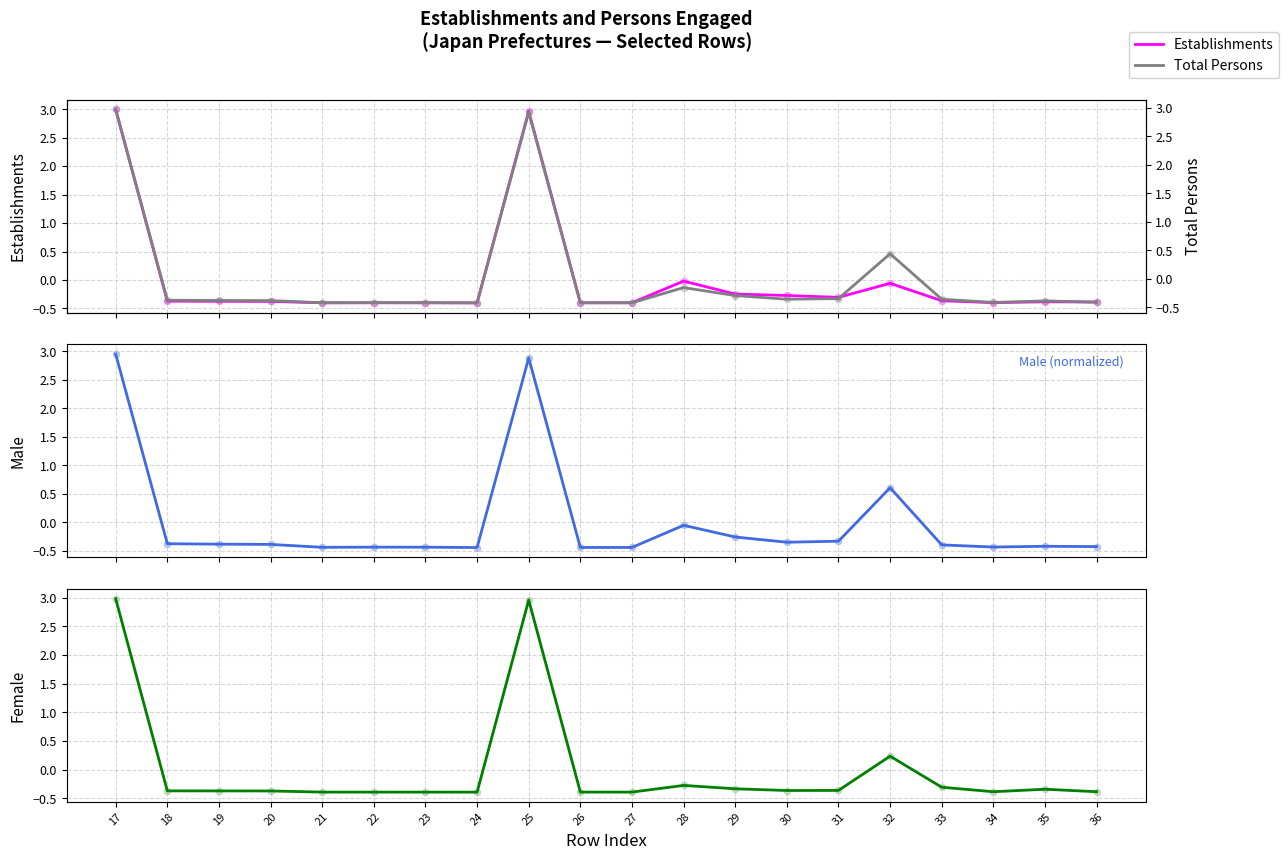

What is the maximum value for Establishments?

3.0